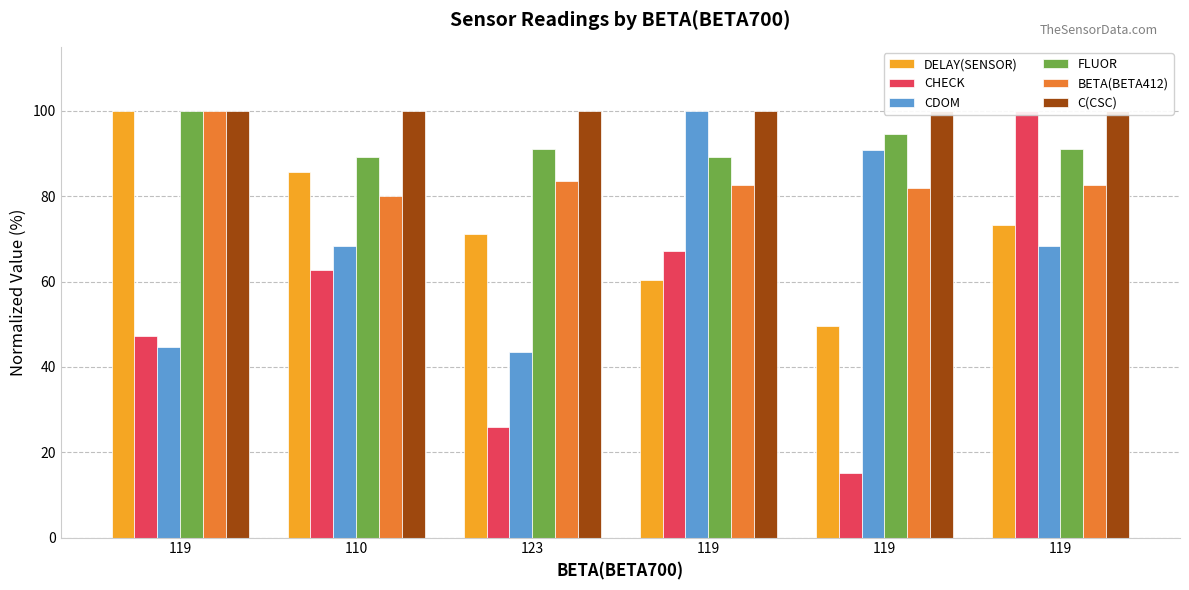

The value of CHECK at 119 is 100.0. True or false?

True